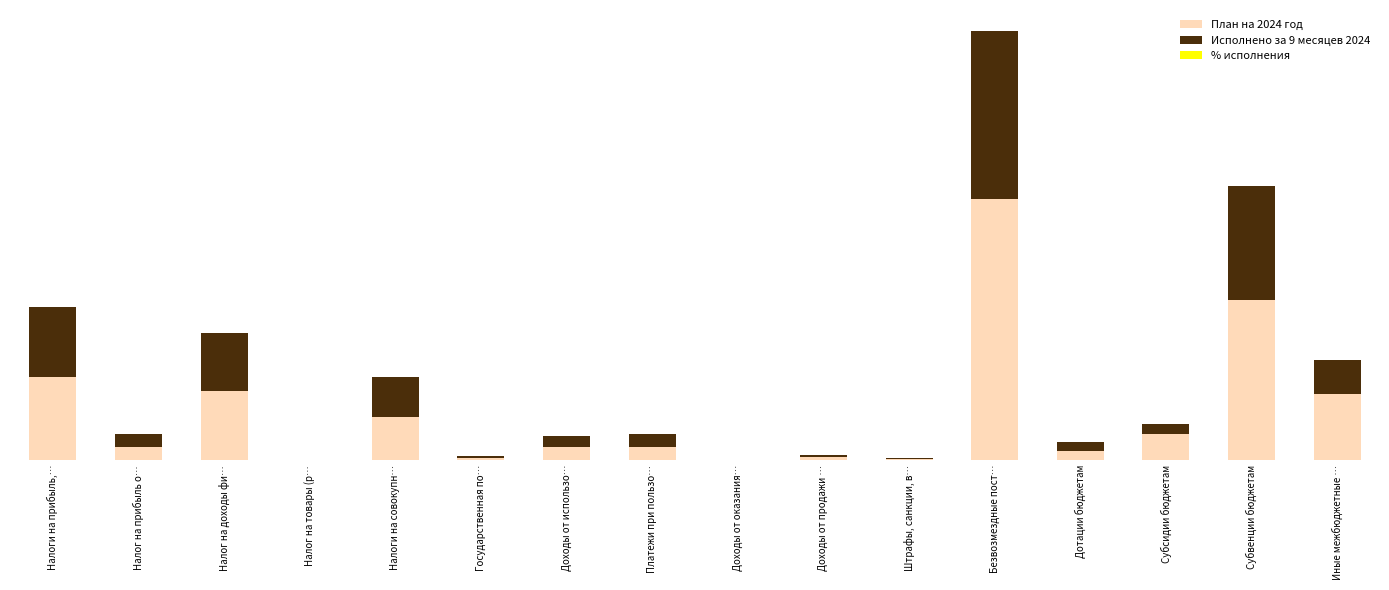

What is the value of the План на 2024 год bar at the 16th from the left?

524332.4